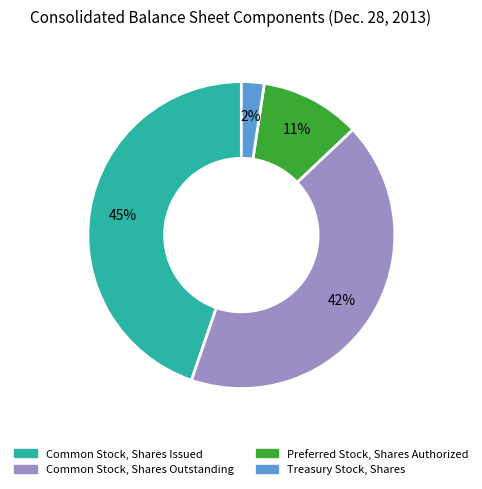

What is the smallest slice in the pie chart?

Treasury Stock, Shares